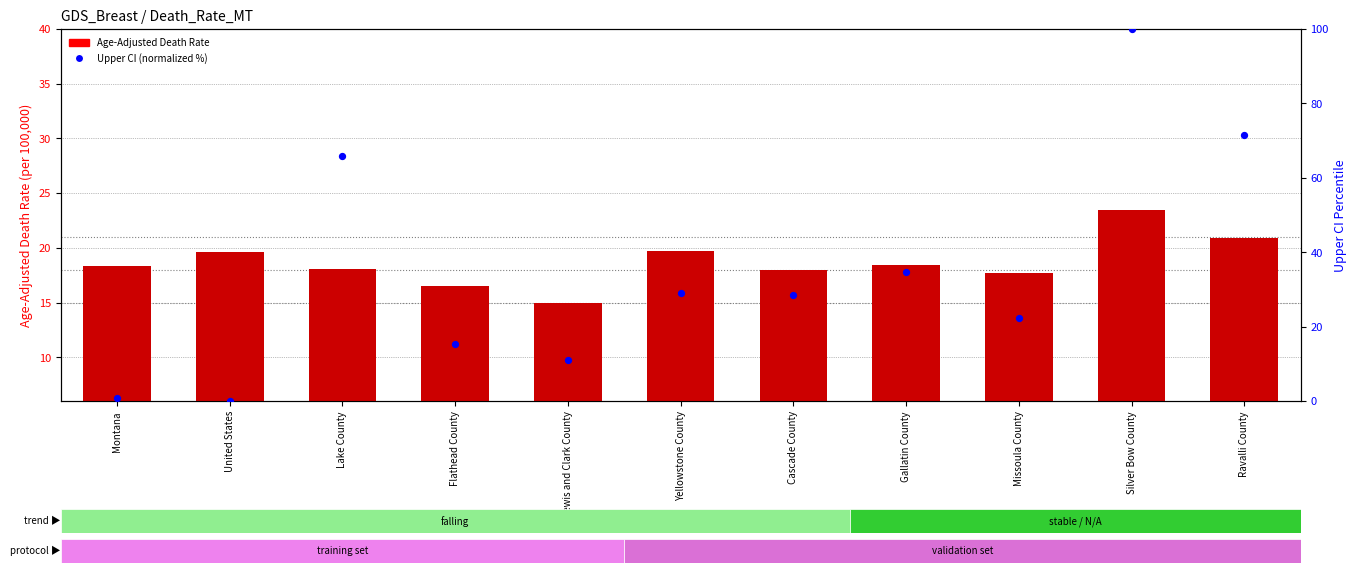

Which series has the largest total across all categories?

Upper CI (normalized percentile)